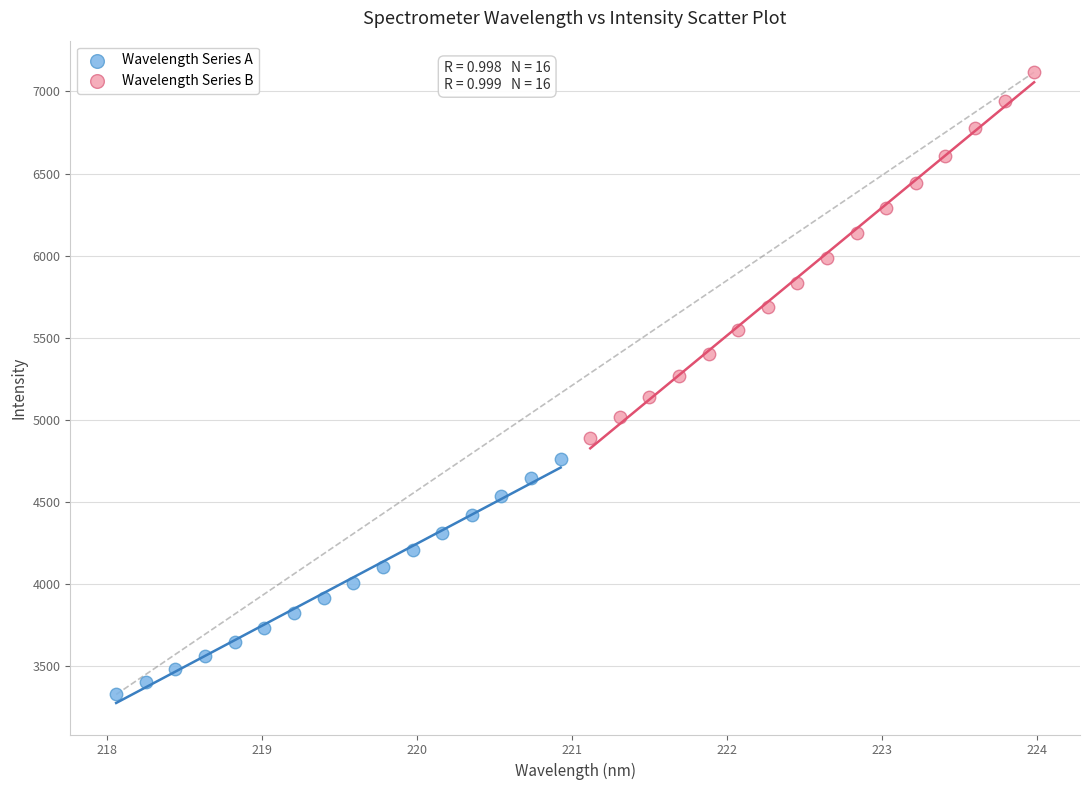

Which series has the widest spread of Y values?

Wavelength Series B